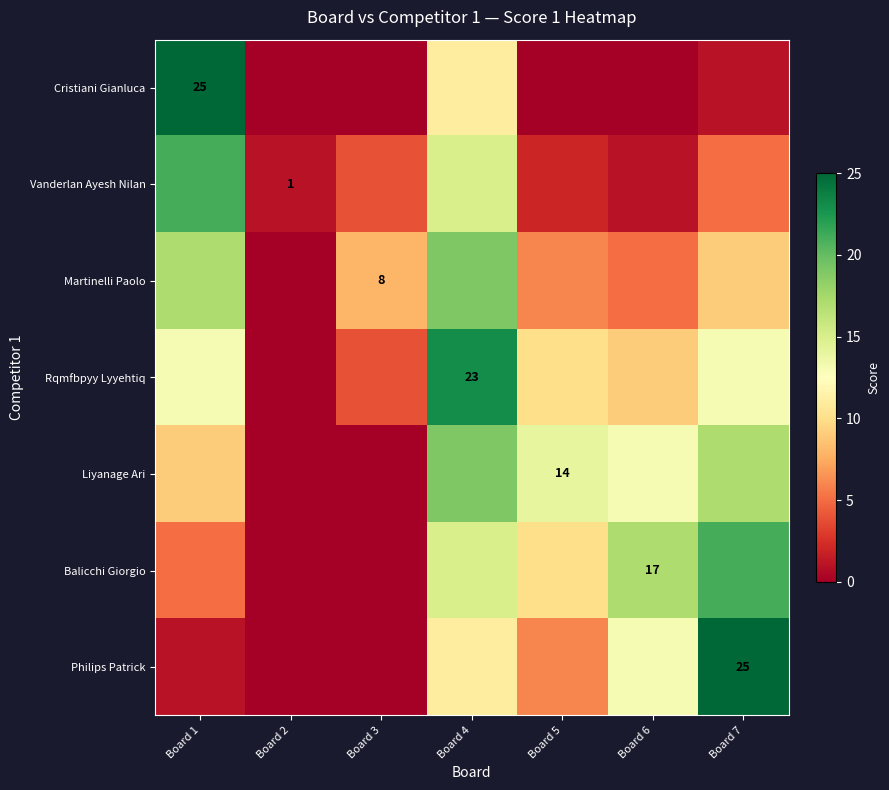

The Martinelli Paolo series shows 11 at Board 3. True or false?

False